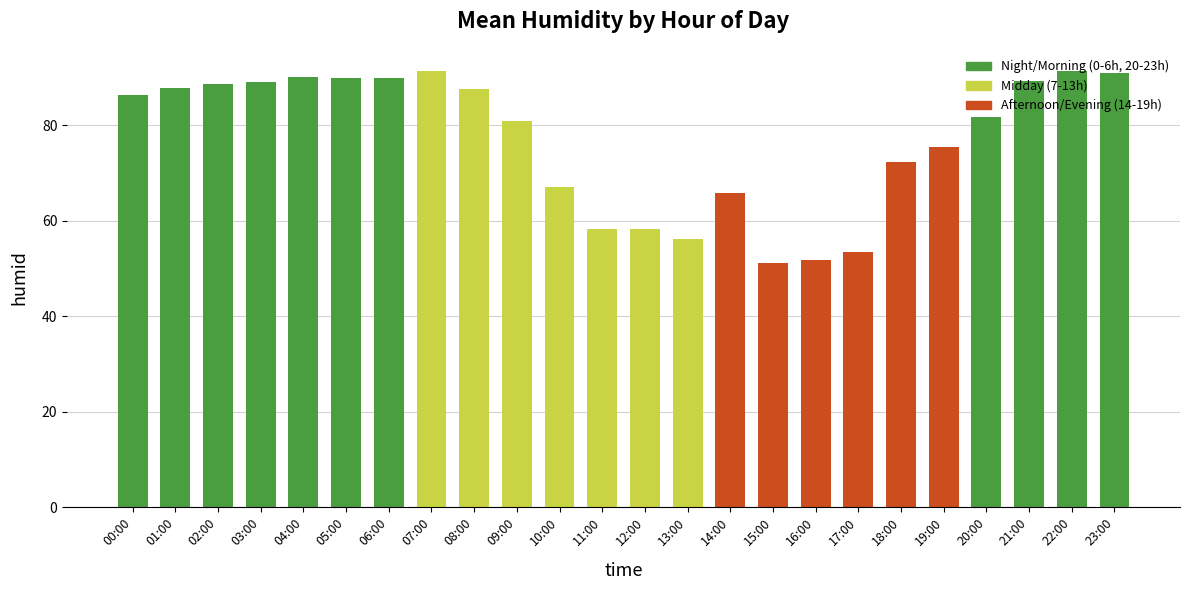

What is the smallest value displayed?

51.1